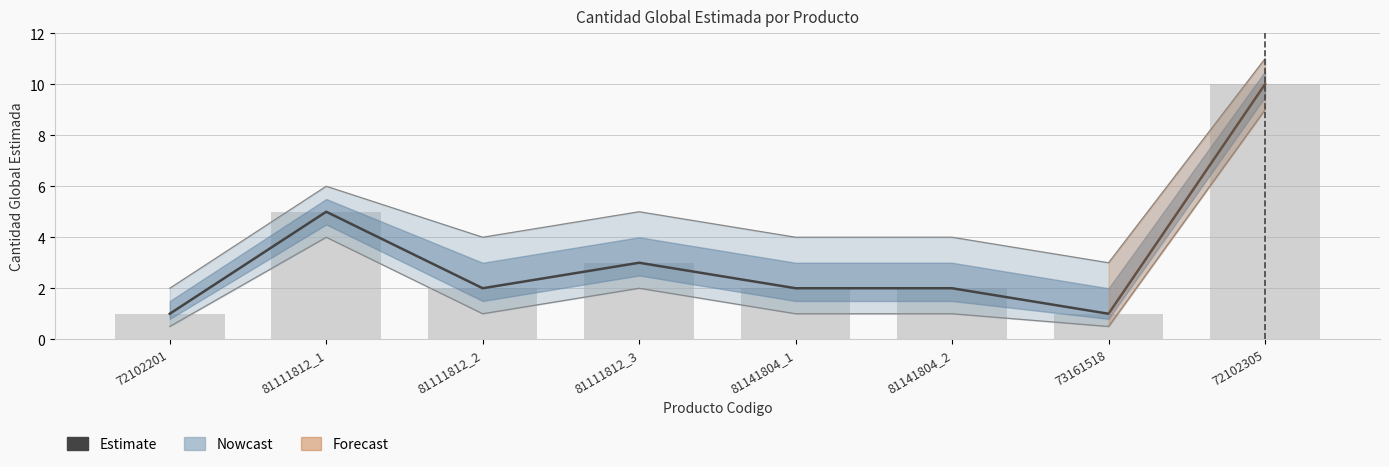

Which category has the highest value across all series?

72102305